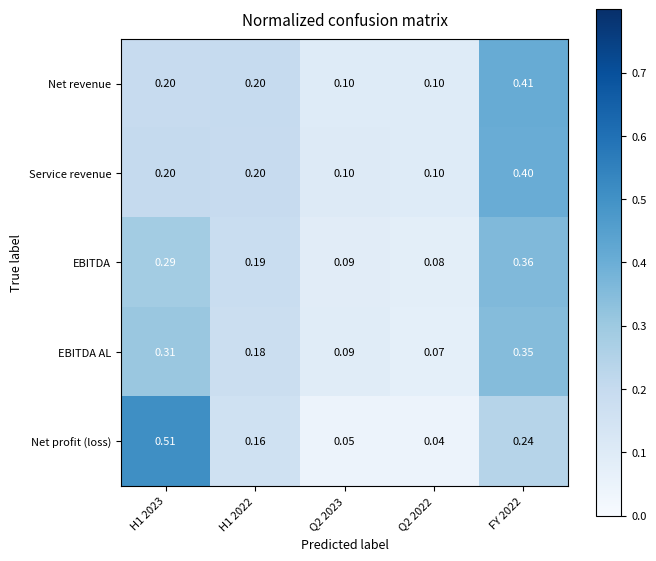

Between H1 2022 and Q2 2022, which series saw the biggest shift?

Net profit (loss)